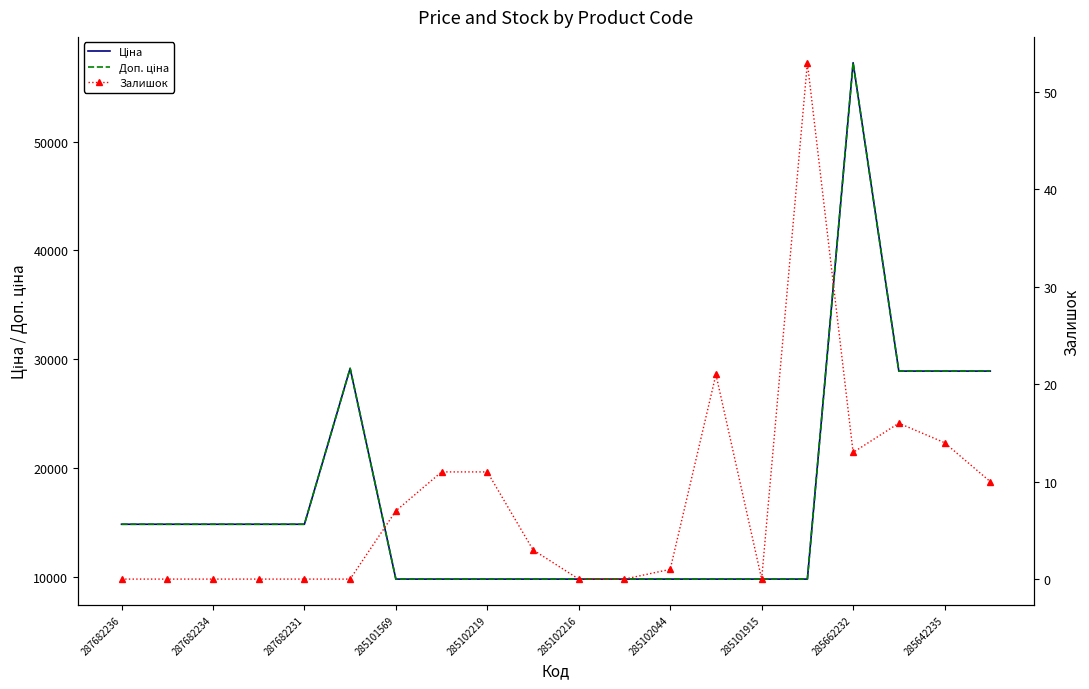

Between 285642235 and 14, which is larger?

285642235